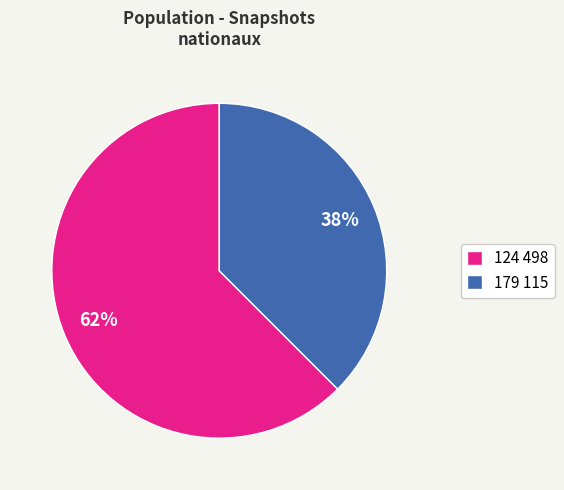

Is there a majority slice in this chart?

Yes